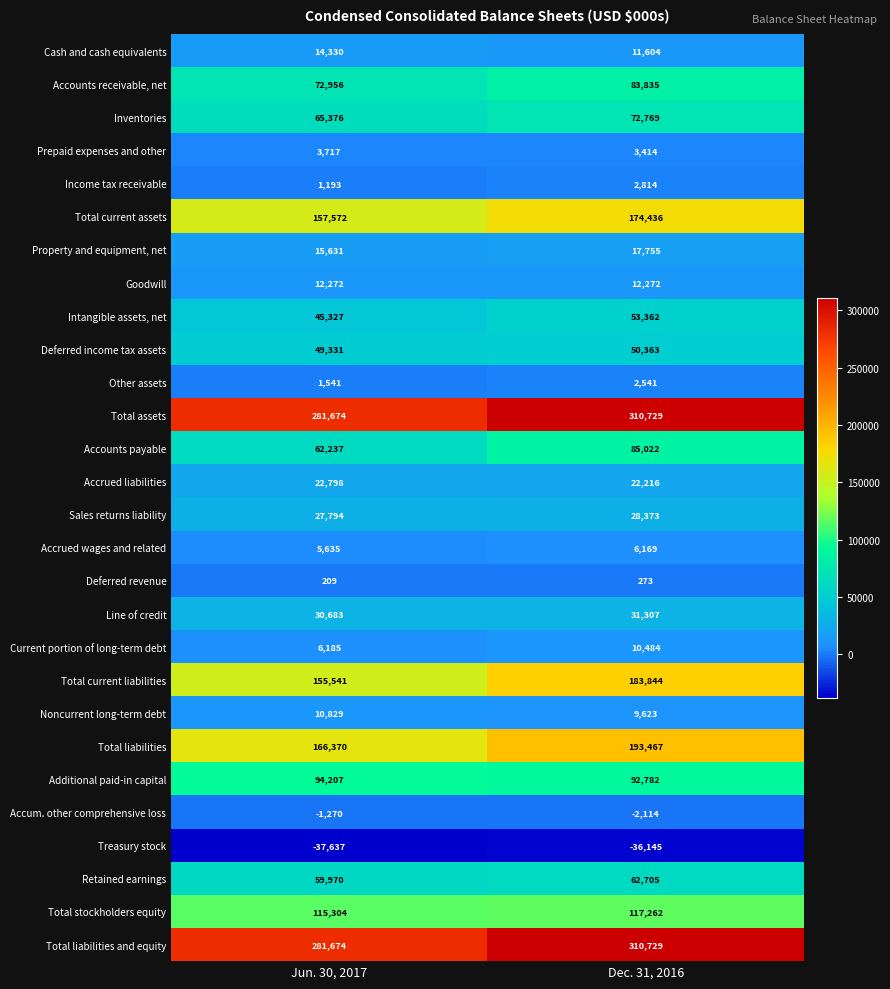

What is the spread (max minus min) of values at Jun. 30, 2017?

319311